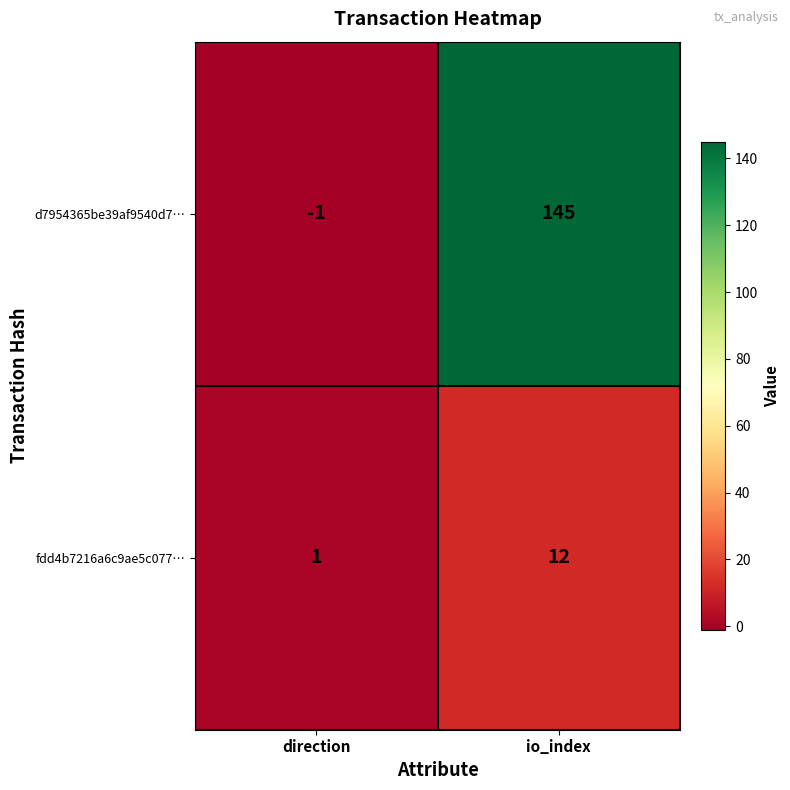

At which category is the sum across all series the highest?

io_index